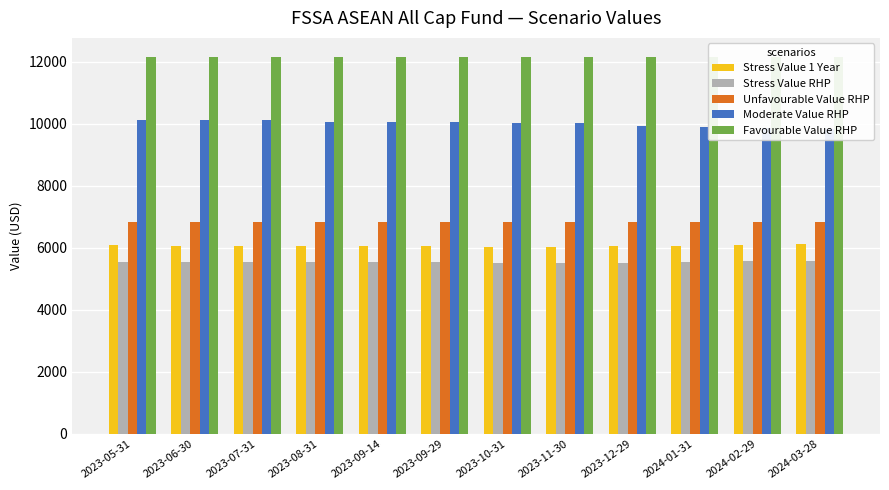

What position from the left is 2024-03-28?

12